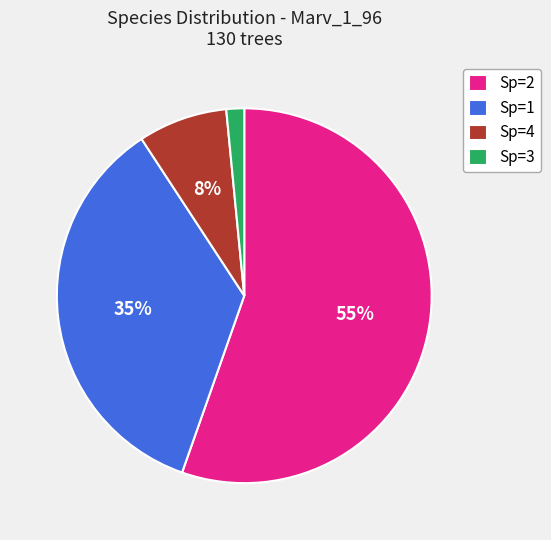

Which has a higher value, Sp=1 or Sp=2?

Sp=2